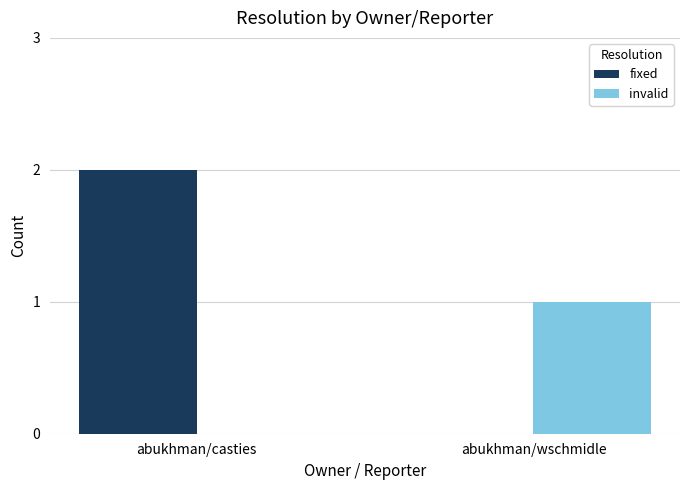

Which series changed the most between abukhman/casties and abukhman/wschmidle?

fixed